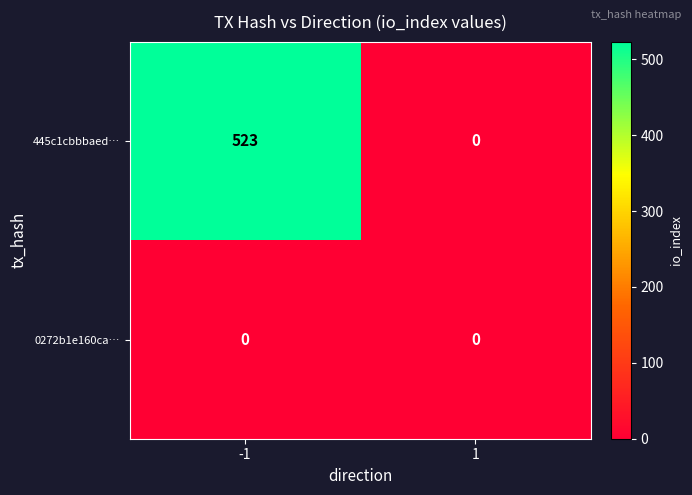

Reading left to right, what are all the values shown in this chart?

445c1cbbbaed…: -1=523	1=0
0272b1e160ca…: -1=0	1=0